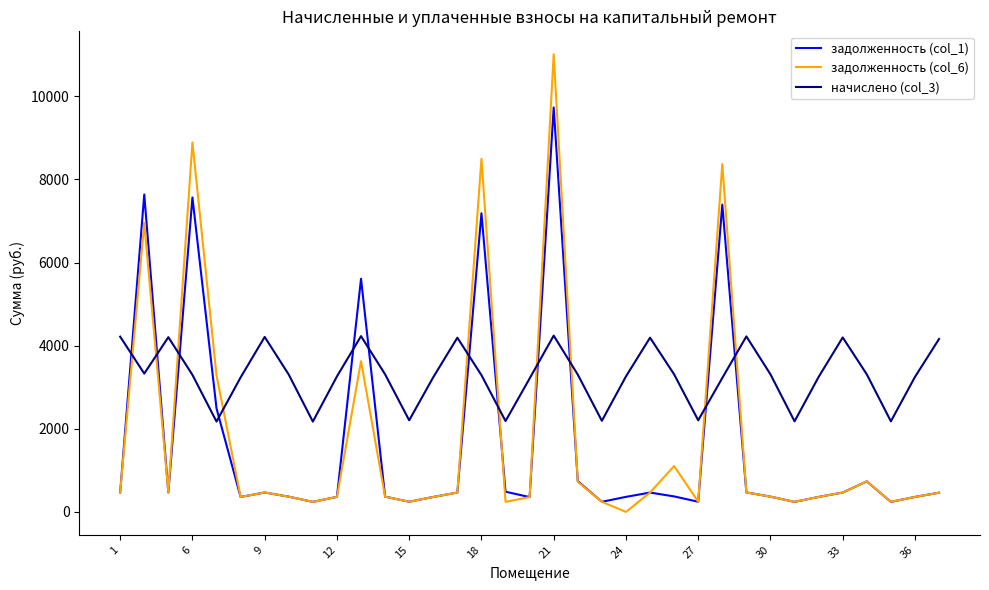

Which series has the largest range (max minus min)?

задолженность (col_6)